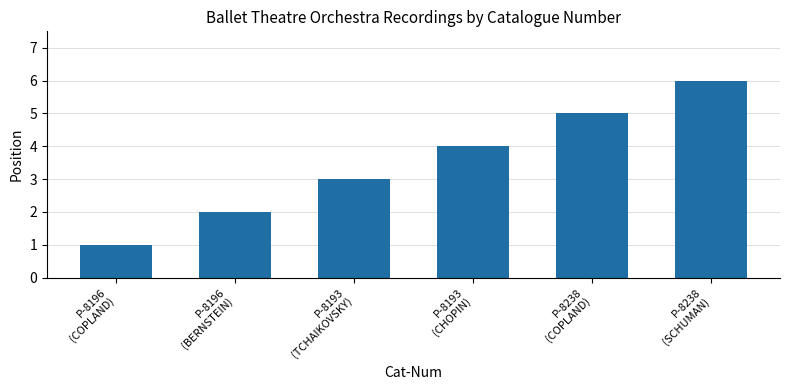

List the labels in order of value, largest first.

P-8238
(SCHUMAN), P-8238
(COPLAND), P-8193
(CHOPIN), P-8193
(TCHAIKOVSKY), P-8196
(BERNSTEIN), P-8196
(COPLAND)